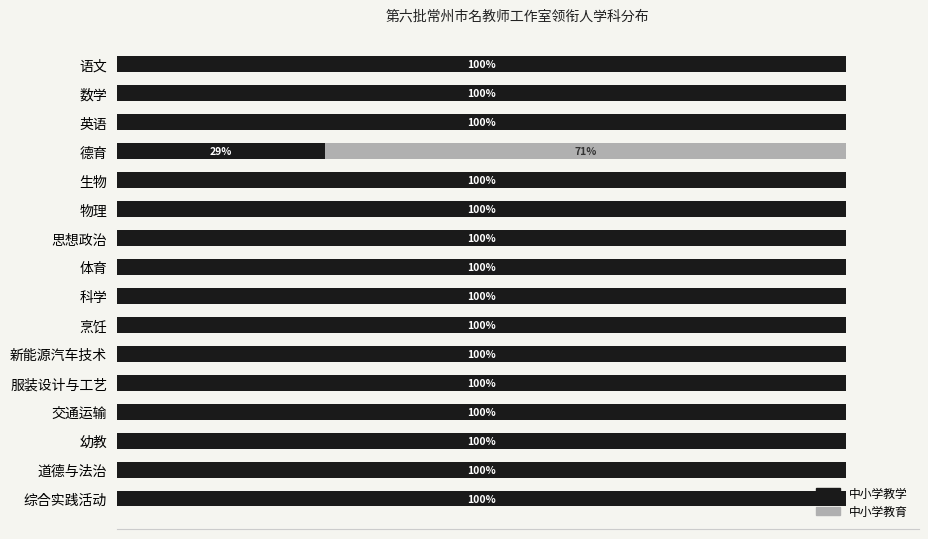

Where is 中小学教学 nearest to the value 64?

德育